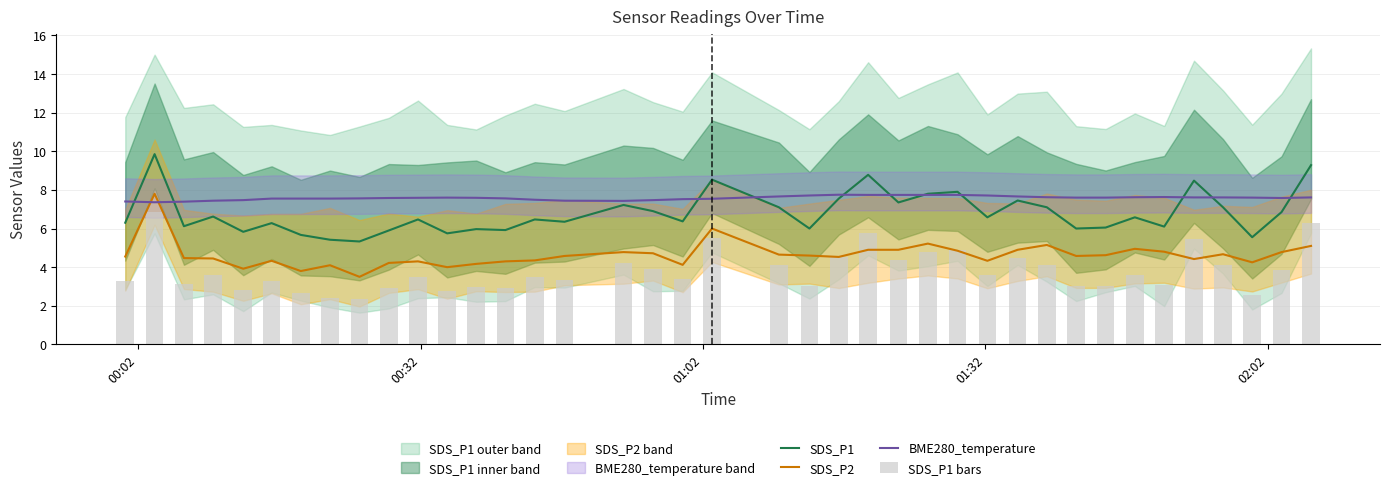

Which series has the largest range (max minus min)?

SDS_P1